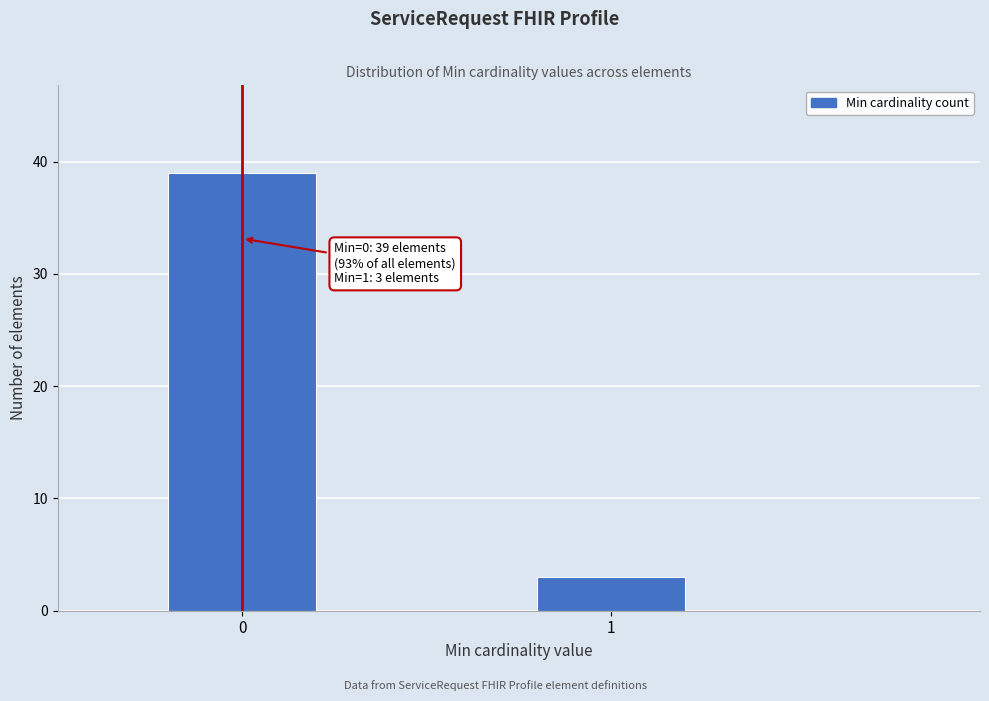

Reading left to right, list all the values displayed in this chart.

39	3